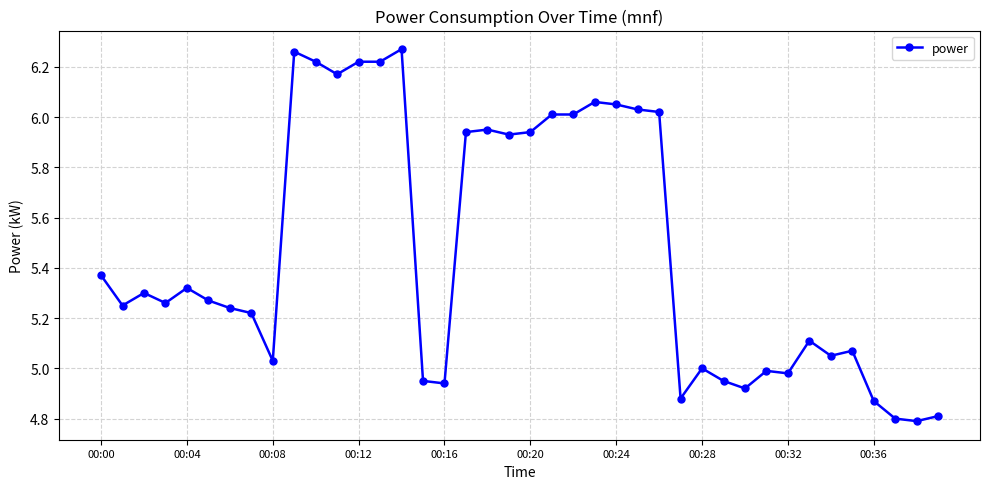

True or false: the data has more than 0 interior local peaks.

True